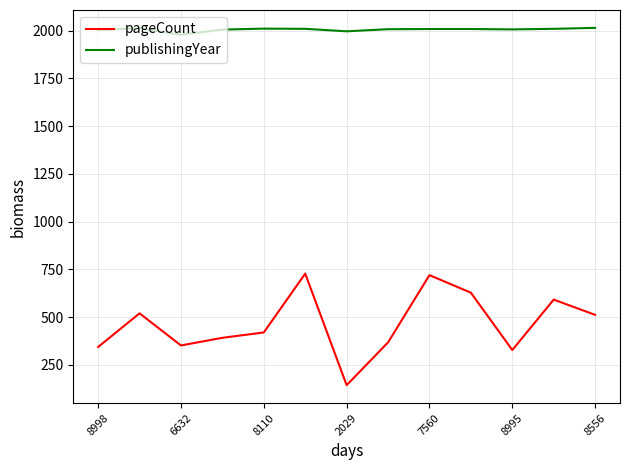

Which series has the largest range (max minus min)?

pageCount